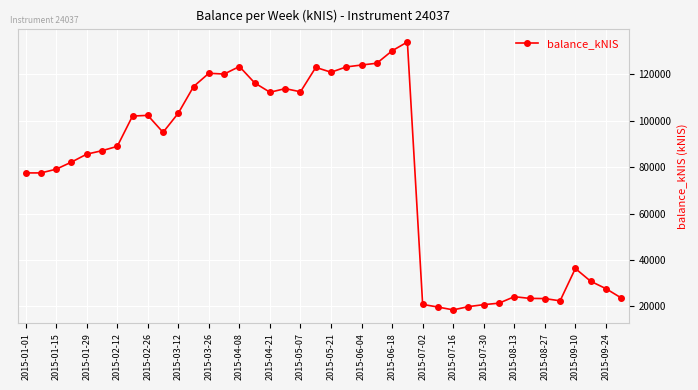

How many lines are shown in the chart?

1